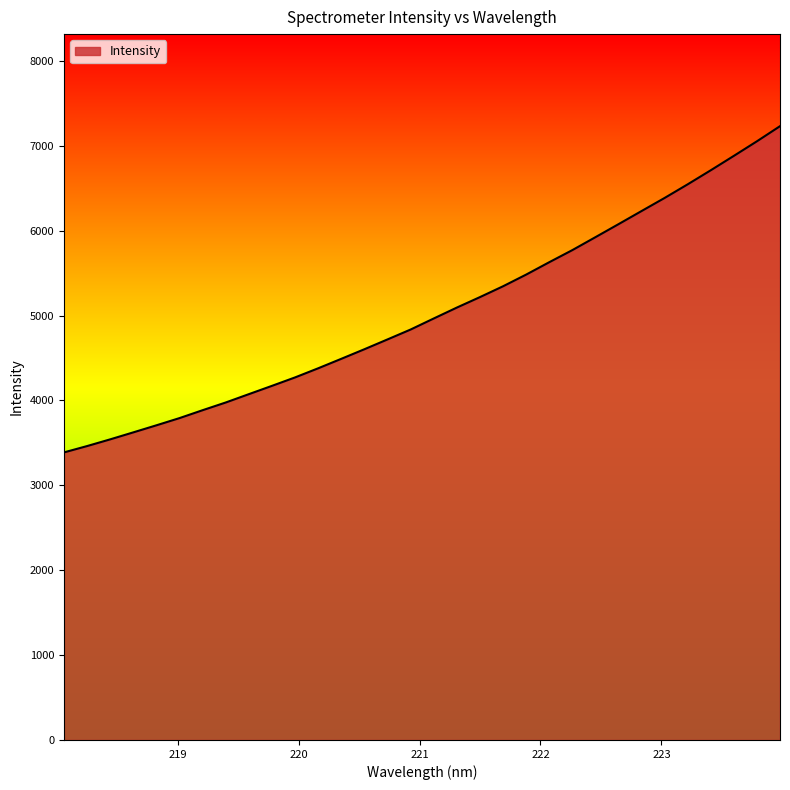

What is the minimum value shown in the chart?

3387.9